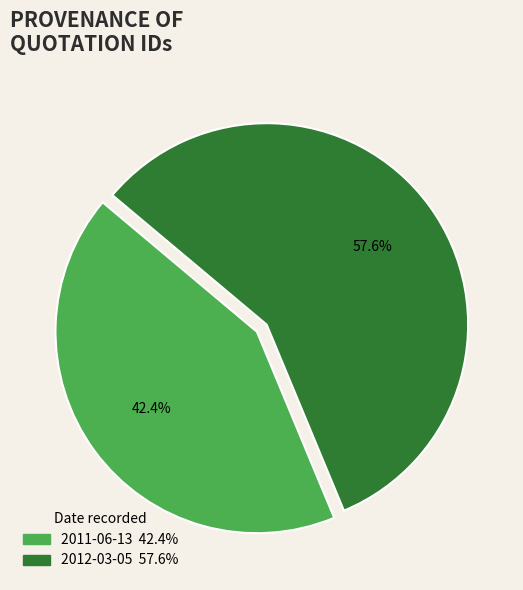

To the nearest percent, what portion does 2012-03-05 represent?

58%